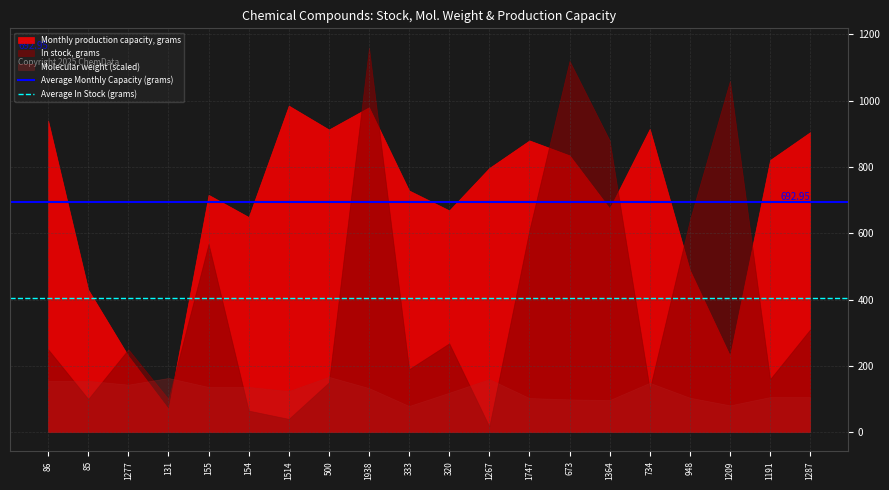

Which category has the highest value in the Average Monthly Capacity (grams) series?

86